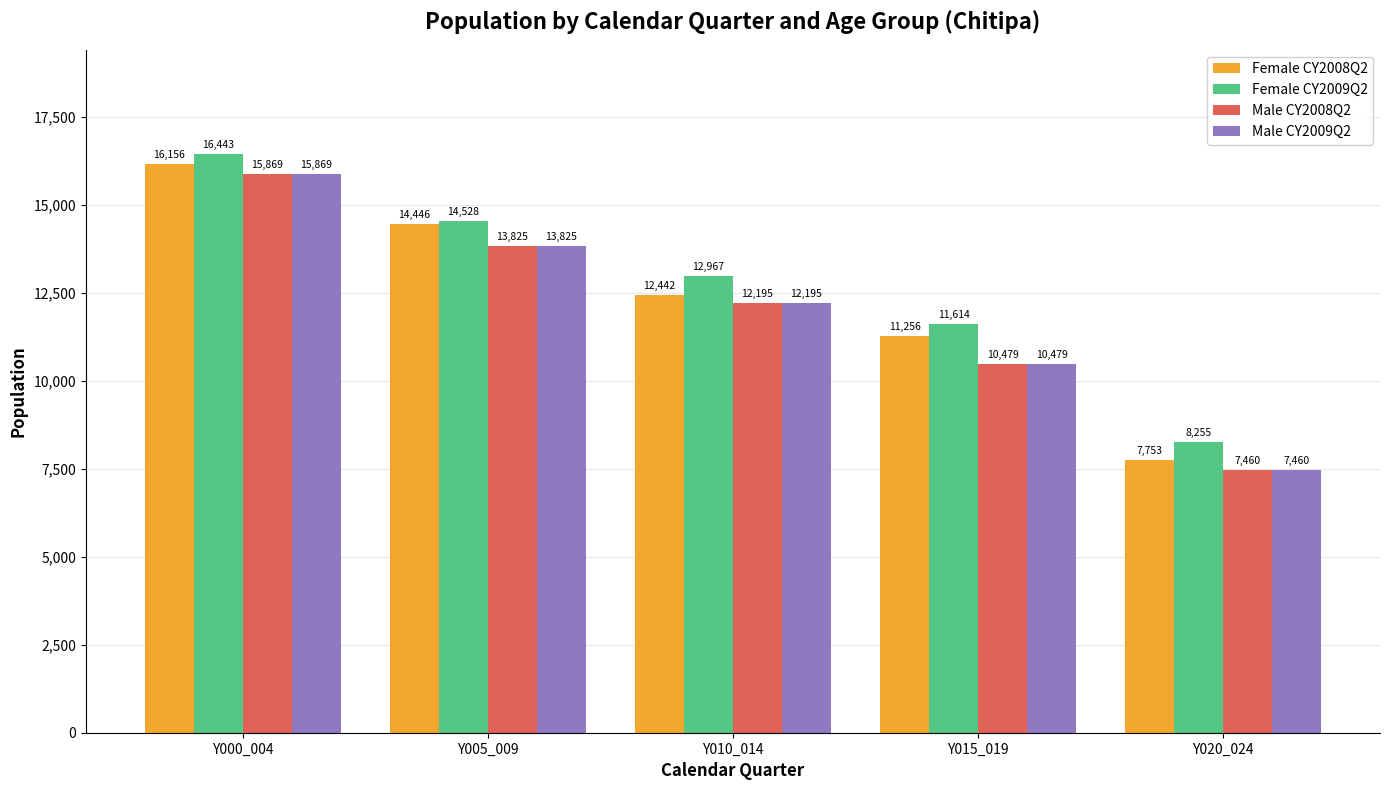

The value of Male CY2008Q2 at Y020_024 is 7460.0. True or false?

True